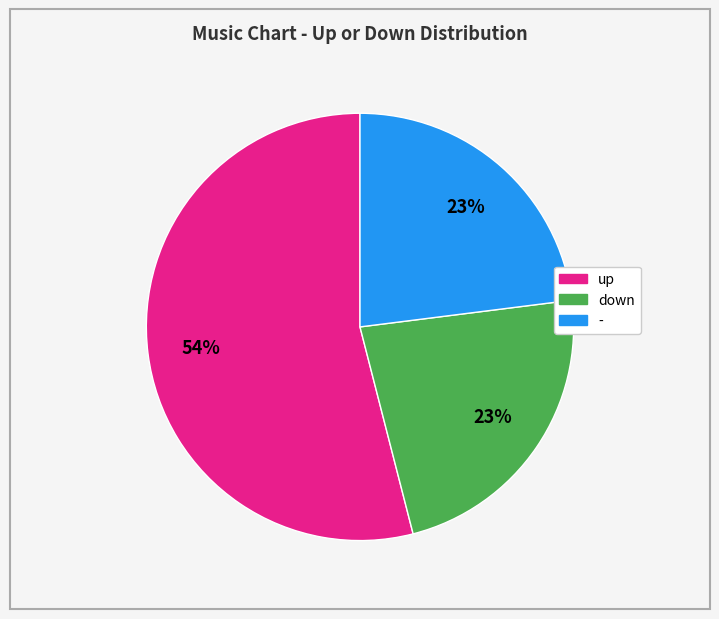

Which category has the biggest portion of the pie?

up